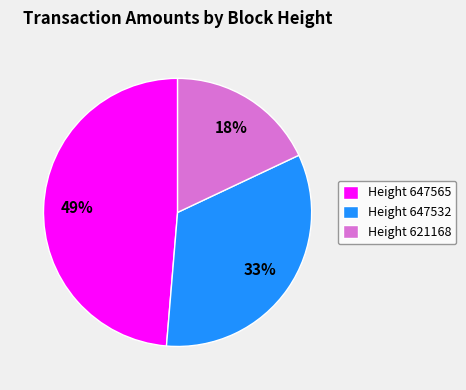

Which slice is the smallest?

Height 621168